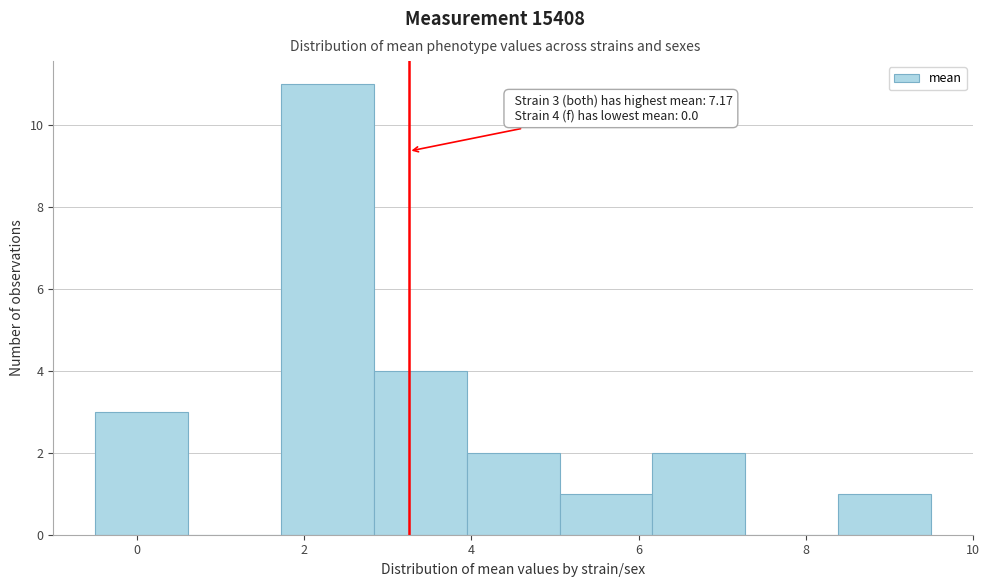

Which range on the x-axis has the tallest bar?

1.8 to 2.8